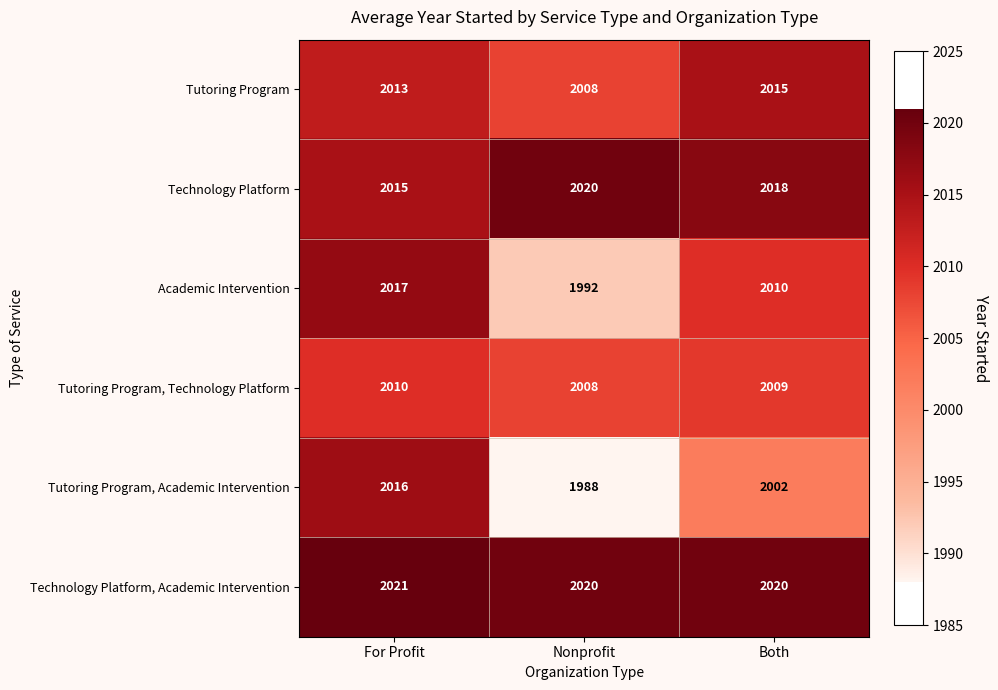

Rank the series by their maximum value, from lowest to highest.

Tutoring Program, Technology Platform, Tutoring Program, Tutoring Program, Academic Intervention, Academic Intervention, Technology Platform, Technology Platform, Academic Intervention